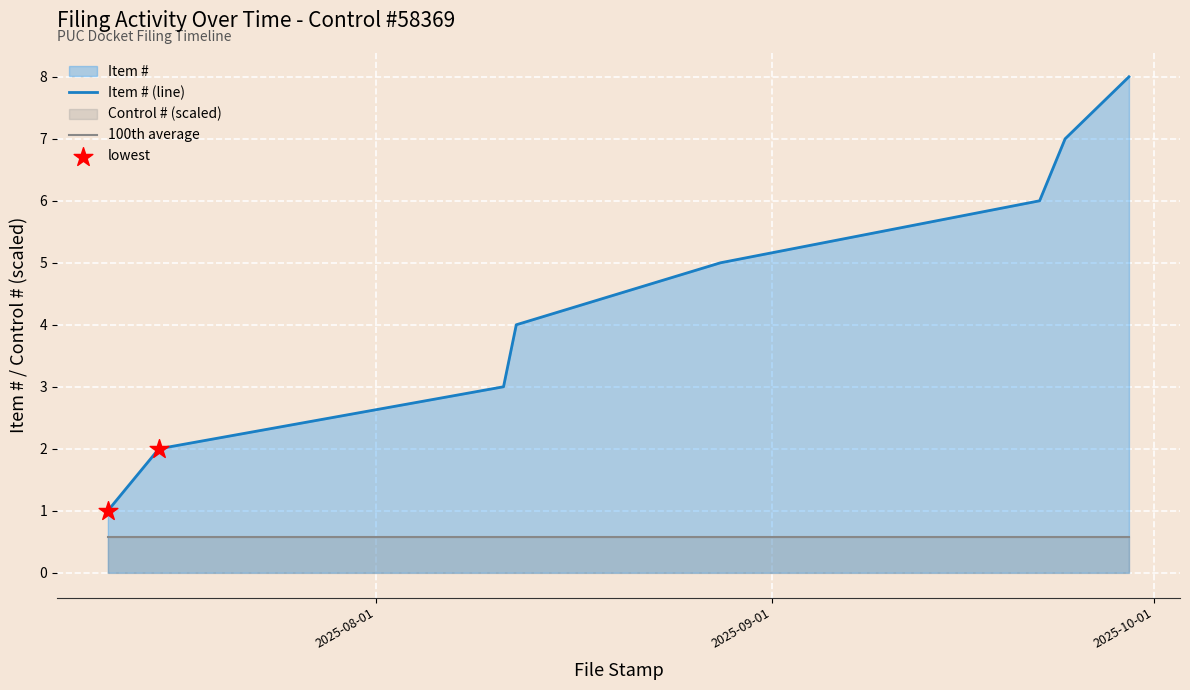

Which series reaches the minimum Y coordinate?

100th average